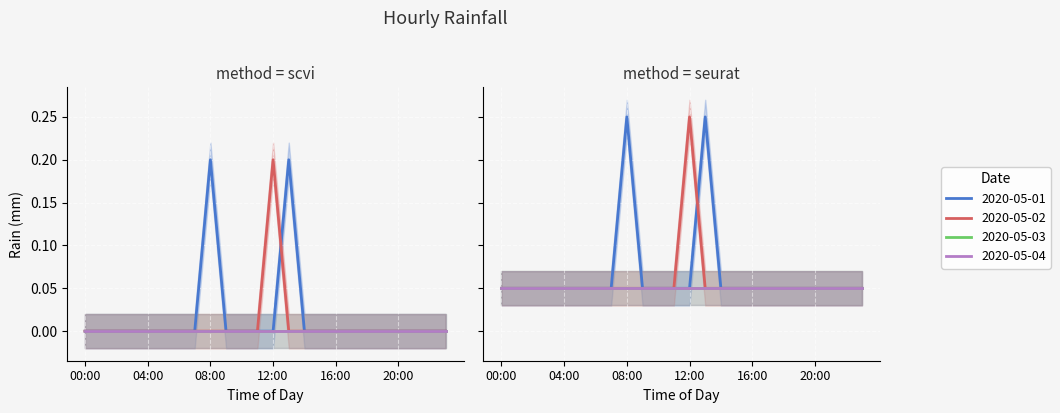

How many intersections are there between 2020-05-02 and 2020-05-01?

1